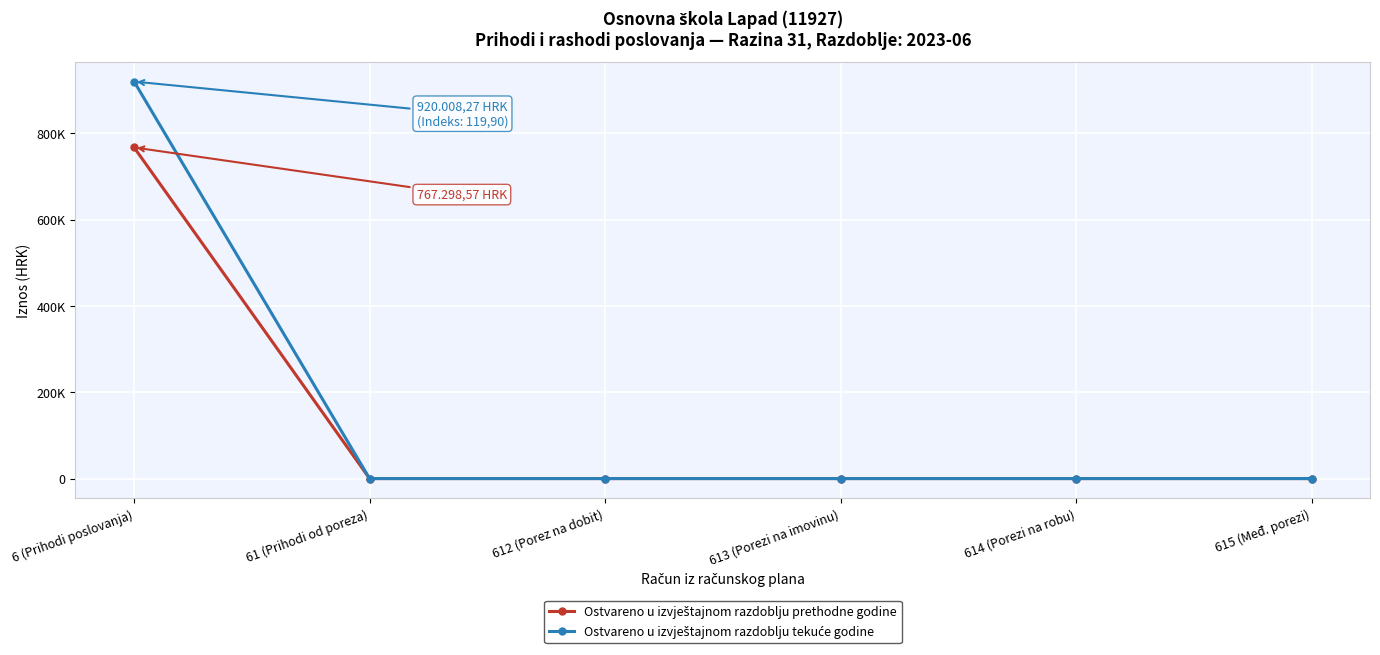

What position from the left is 614 (Porezi na robu)?

5